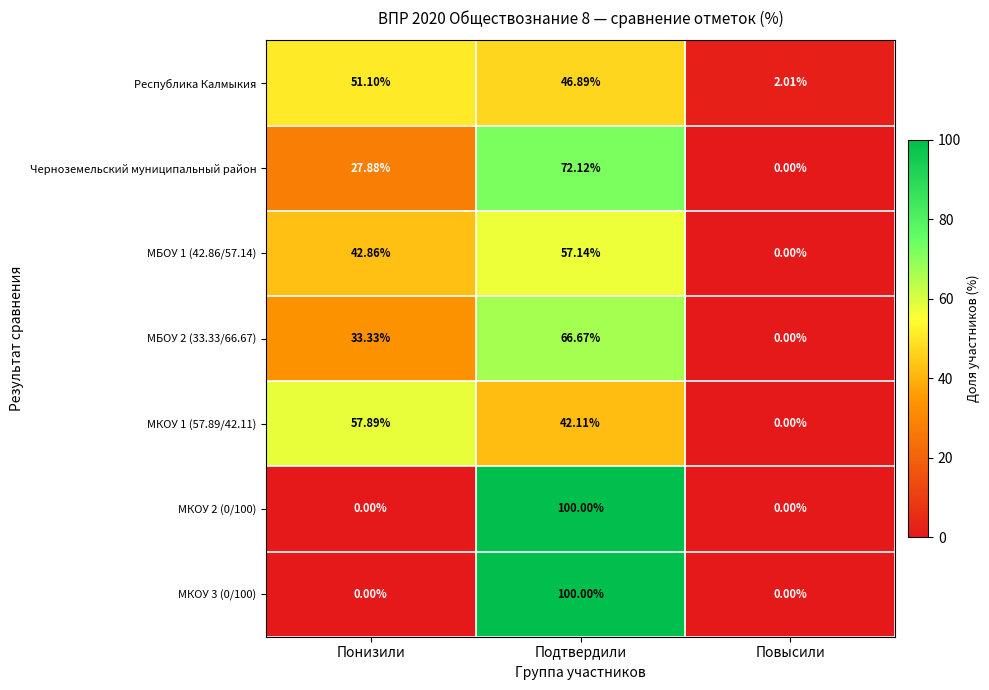

Is the value of Черноземельский муниципальный район at Понизили greater than the value of МКОУ 2 (0/100) at Понизили?

Yes